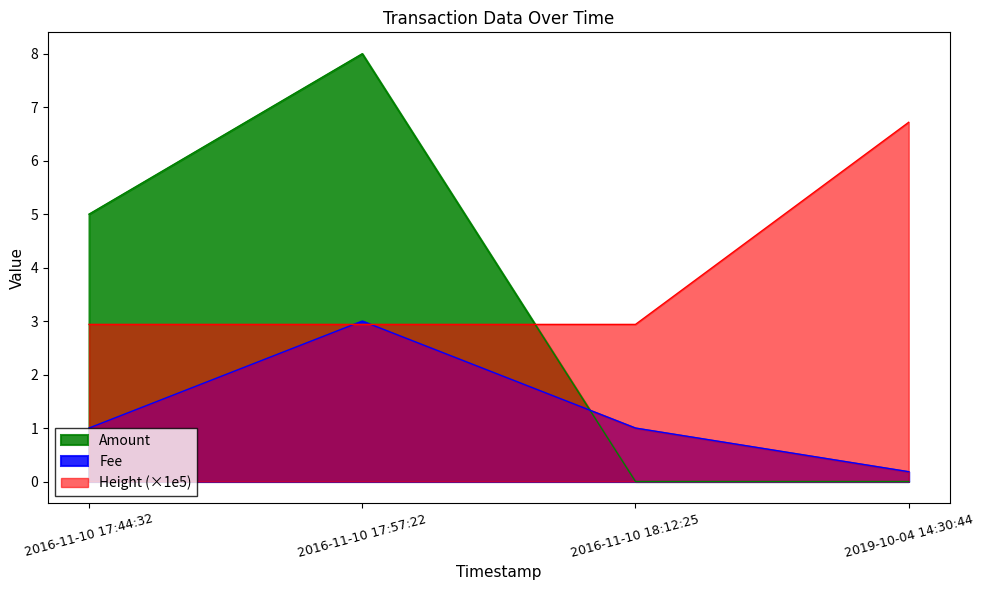

What is the difference between the highest and lowest values at 2019-10-04 14:30:44?

6.7